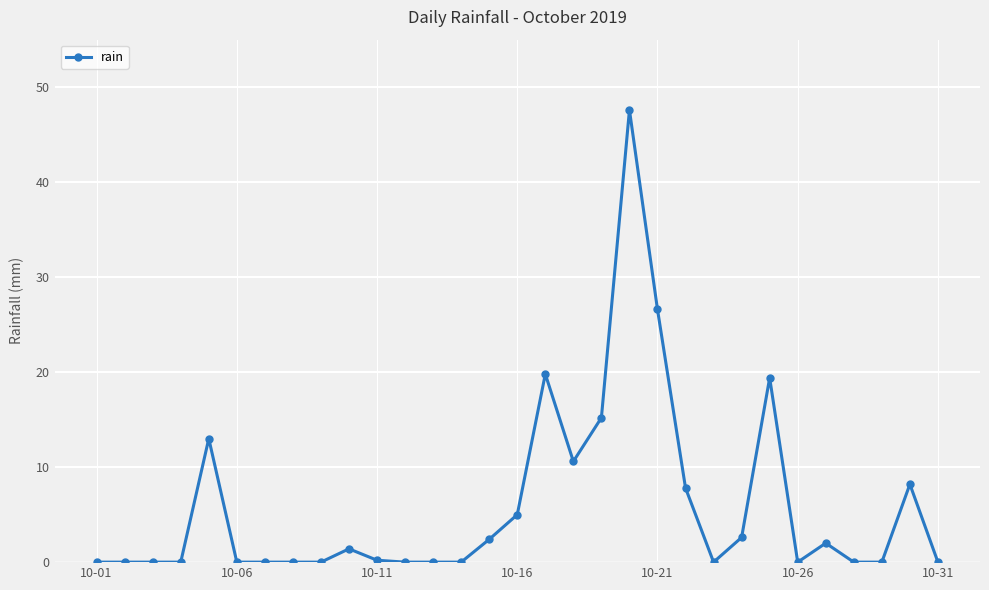

How many categories are shown in the chart?

31